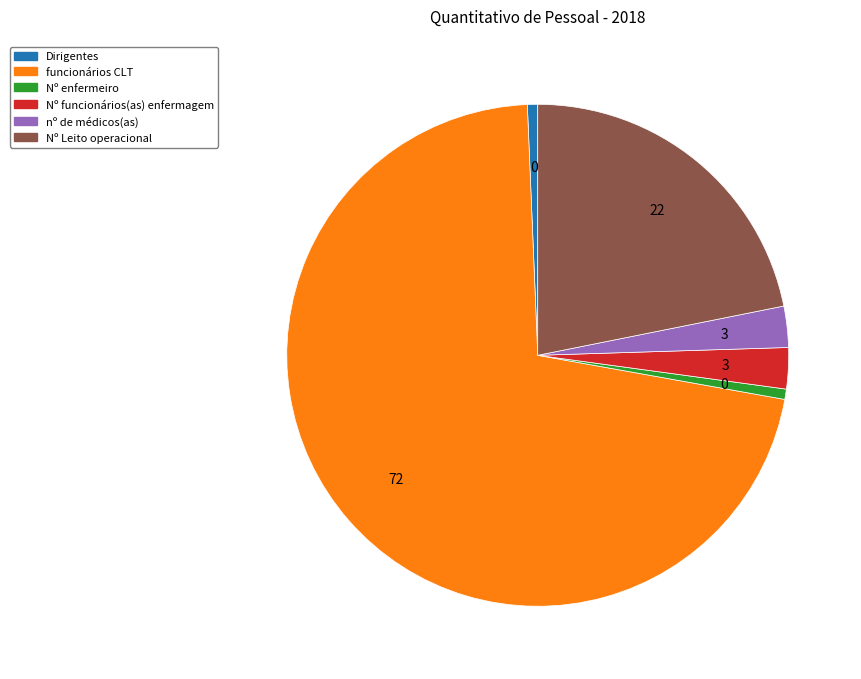

Is Nº funcionários(as) enfermagem the majority of the pie?

No